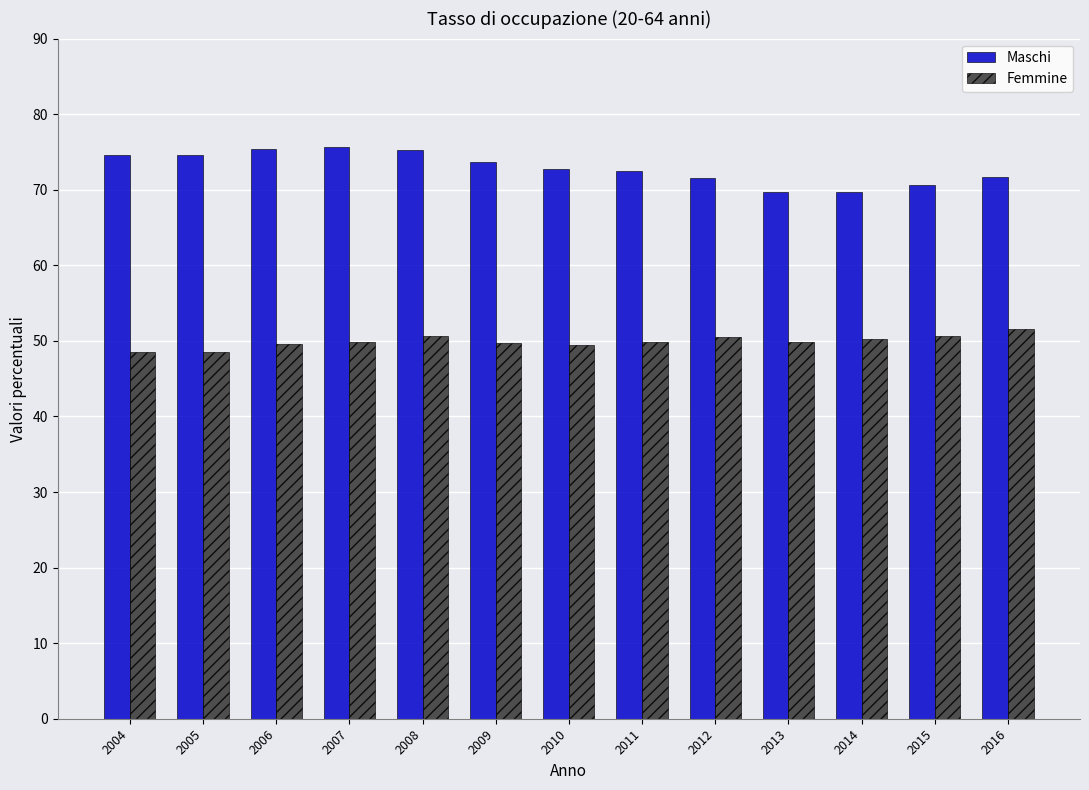

What is the spread (max minus min) of values at 2008?

24.7